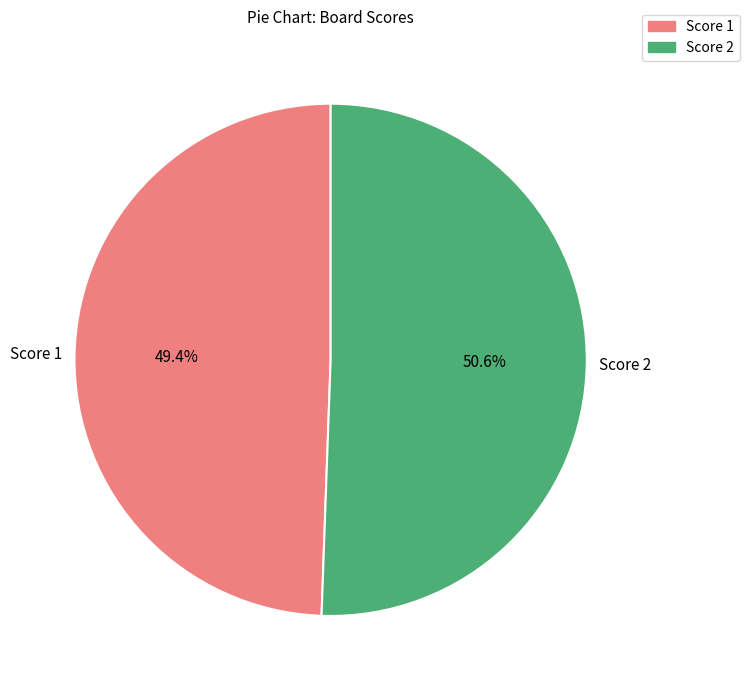

Is there a majority slice in this chart?

Yes